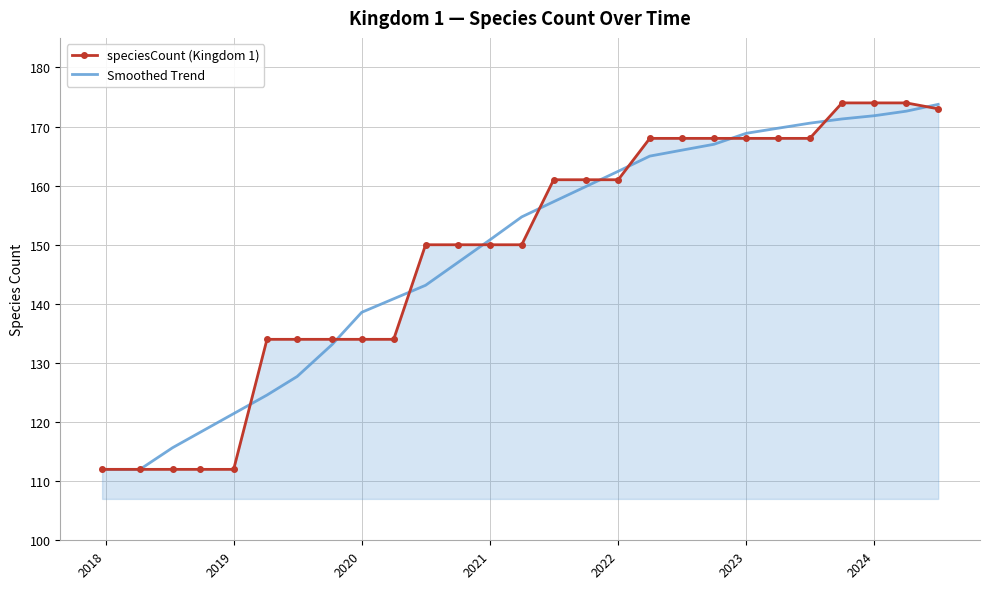

What is the smallest value displayed?

112.0